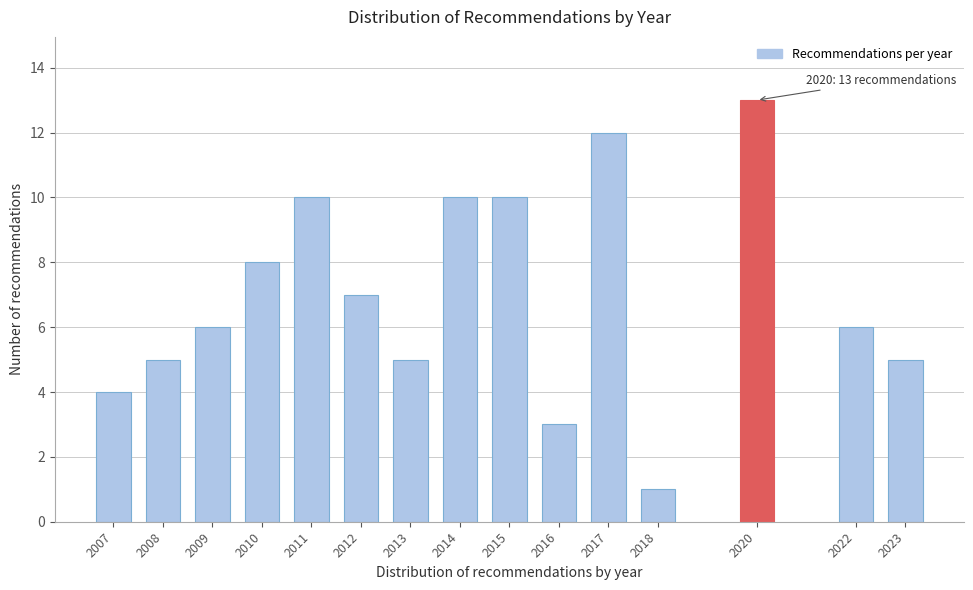

Reading left to right, what are all the values shown in this chart?

2007=4	2008=5	2009=6	2010=8	2011=10	2012=7	2013=5	2014=10	2015=10	2016=3	2017=12	2018=1	2020=13	2022=6	2023=5